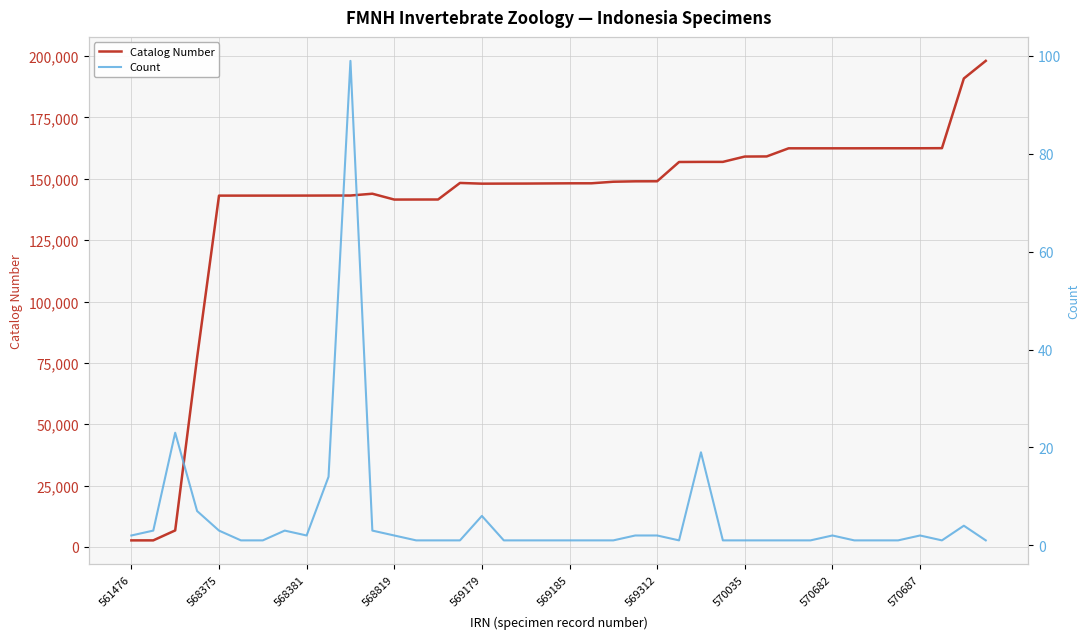

Which series has the largest total across all categories?

Catalog Number